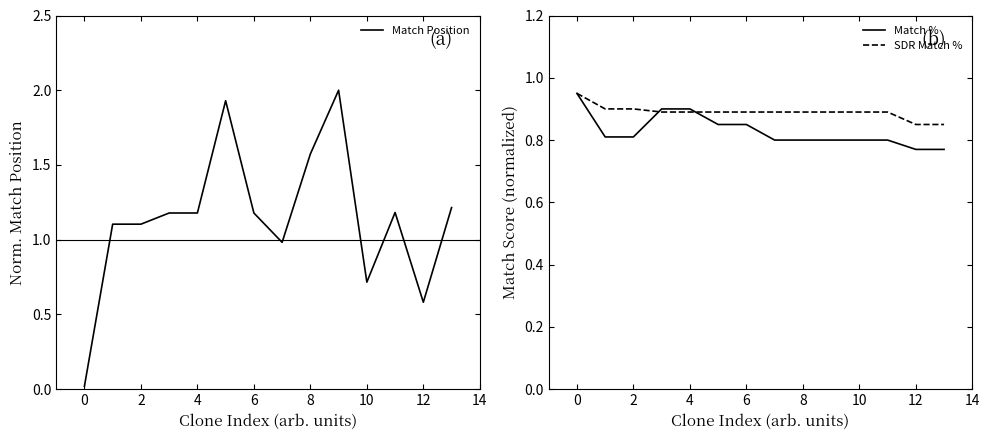

Which series has the largest total across all categories?

Match Position